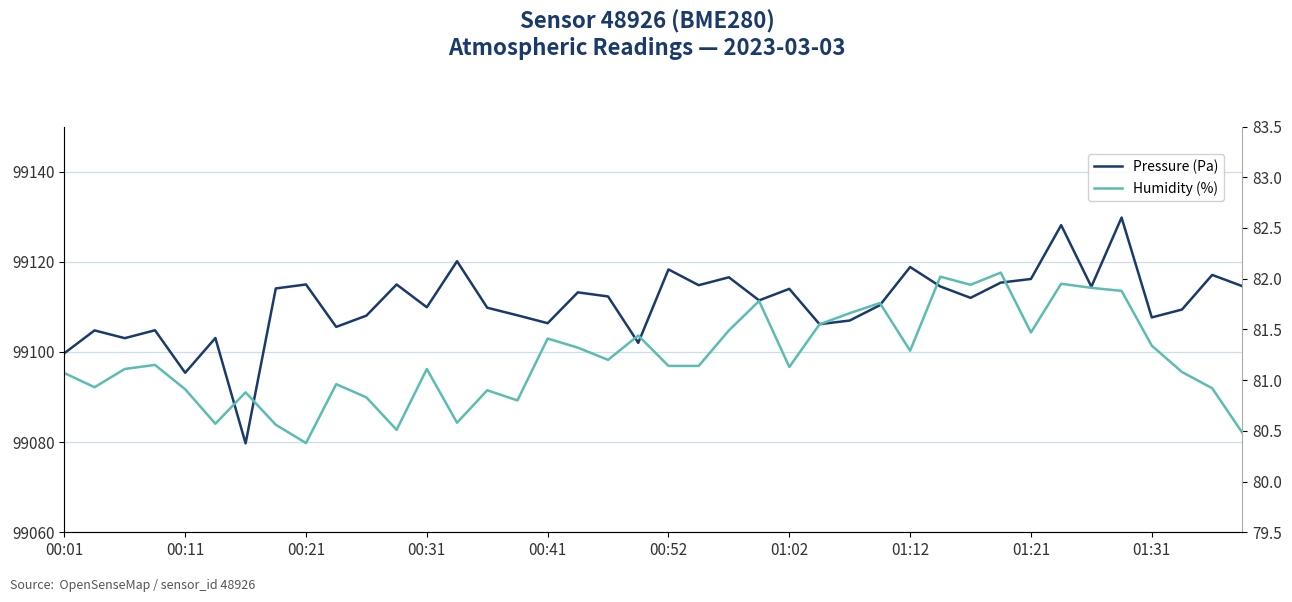

At how many categories does at least one series exceed 35997?

40